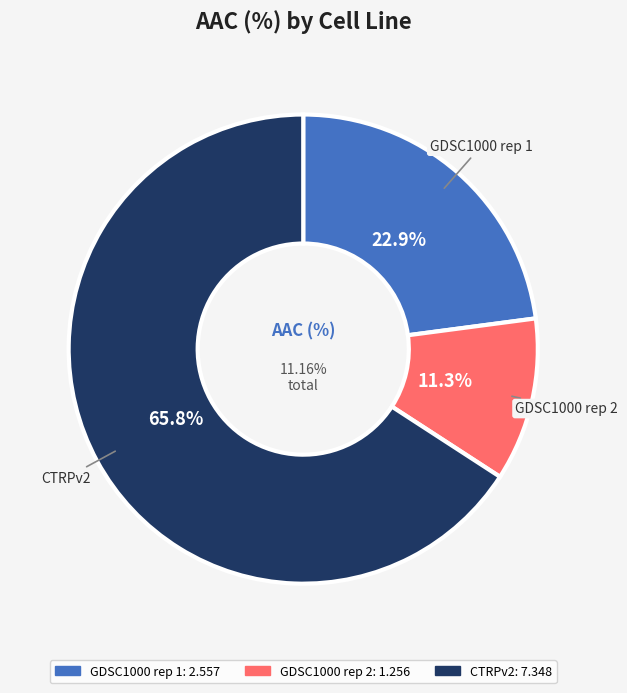

Combined, what portion of the pie is GDSC1000 rep 2 and GDSC1000 rep 1?

34.2%